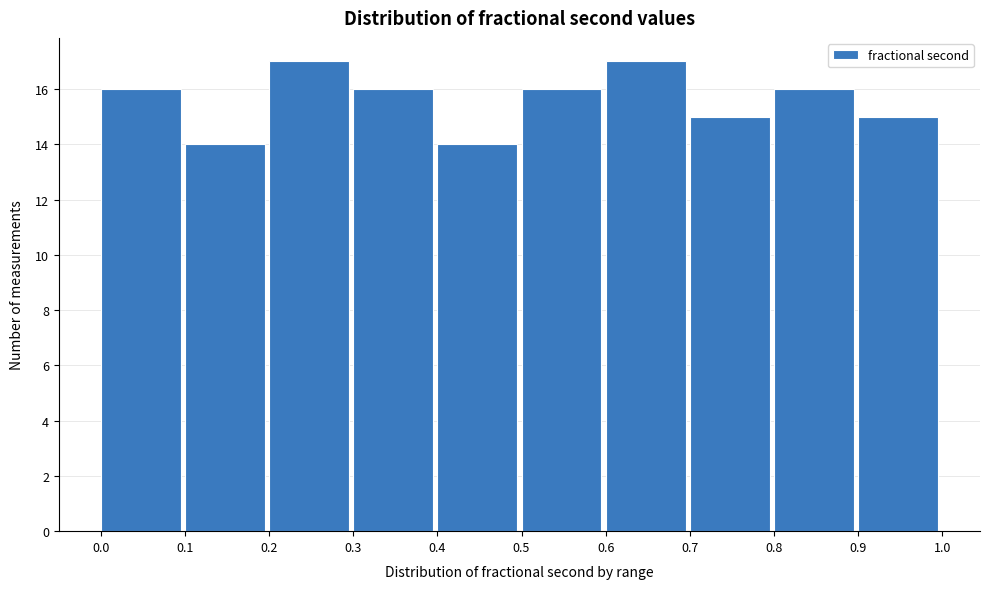

Reading left to right, transcribe this chart: for each bar, give the range it covers on the x-axis and its height. The values are not printed on the chart, so give them approximately, as read against the axis.

0.0 to 0.1: 16
0.1 to 0.2: 14
0.2 to 0.3: 17
0.3 to 0.4: 16
0.4 to 0.5: 14
0.5 to 0.6: 16
0.6 to 0.7: 17
0.7 to 0.8: 15
0.8 to 0.9: 16
0.9 to 1.0: 15